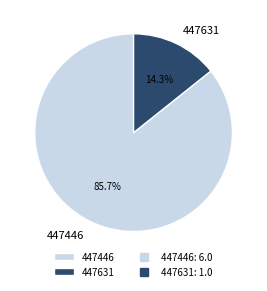

What is the ratio of the value at 447446 to the value at 447631?

6.0